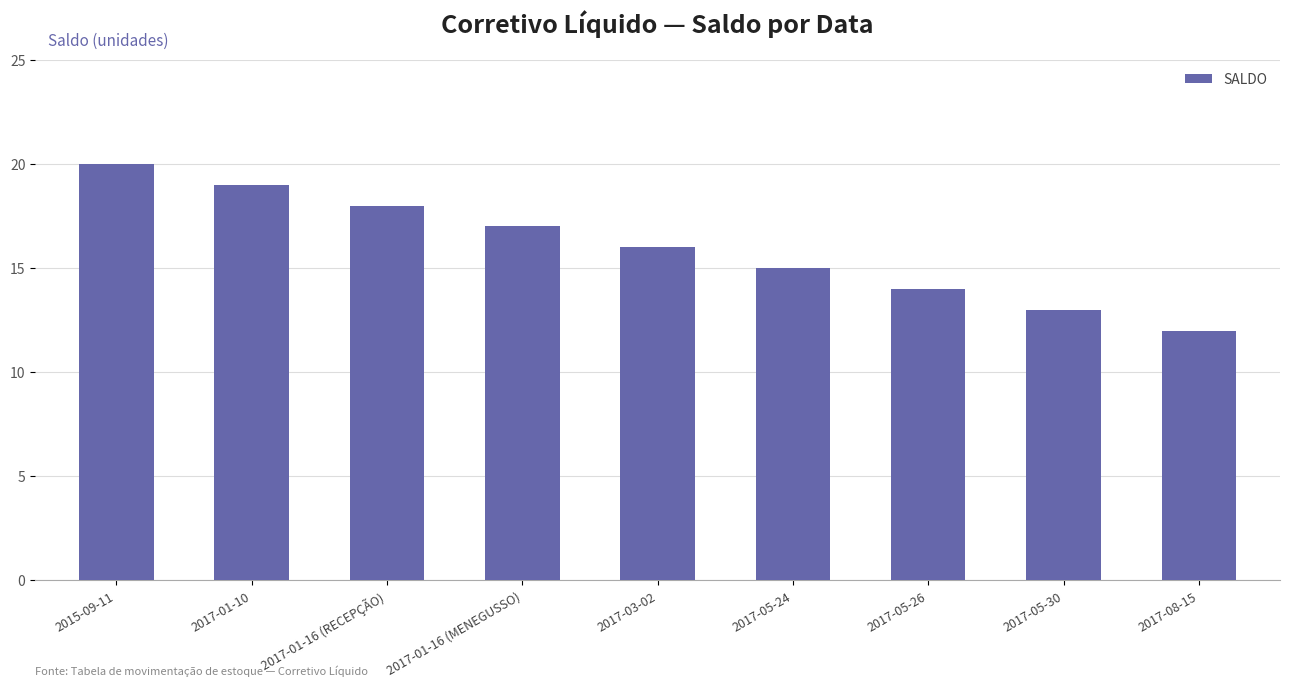

Are the bars horizontal?

No